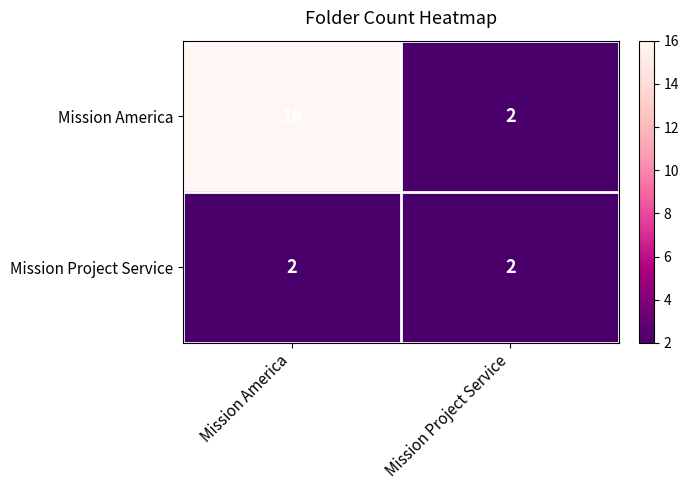

Reading right to left, what are all the values shown in this chart?

Mission America: Mission Project Service=2	Mission America=16
Mission Project Service: Mission Project Service=2	Mission America=2